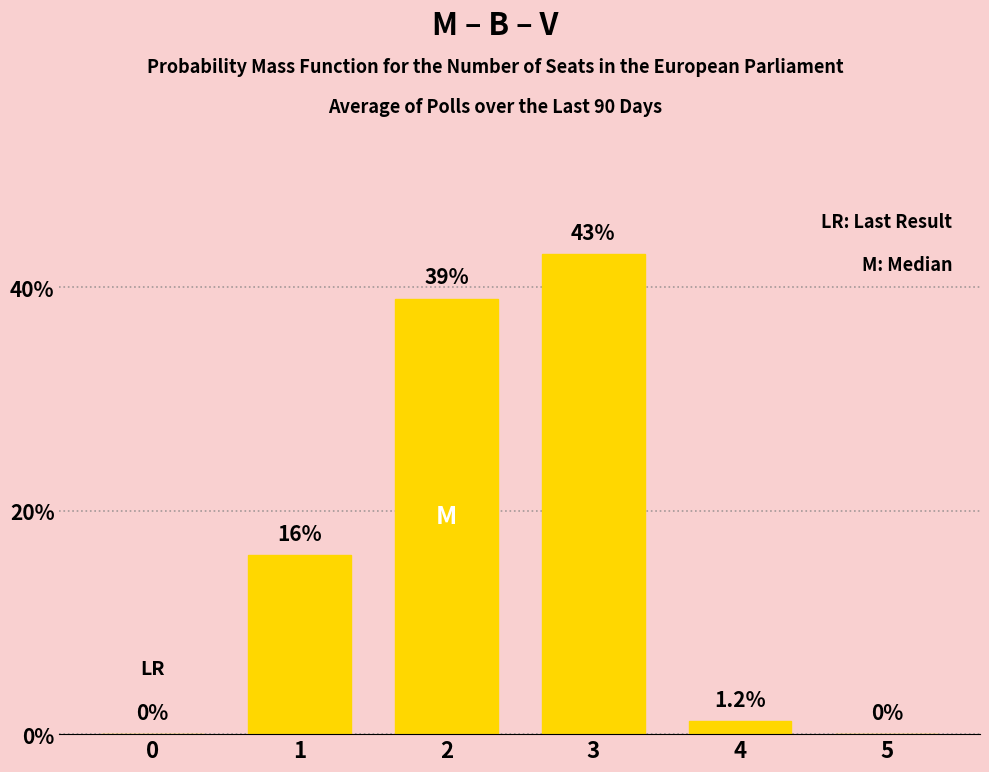

What is the average value?

16.5